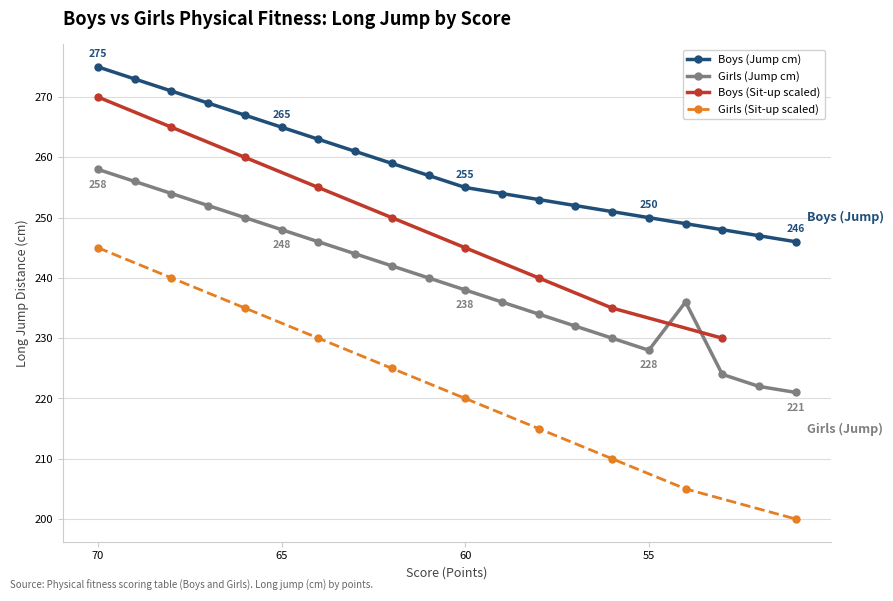

Is it true that Girls (Jump cm) equals 387 at 57?

False